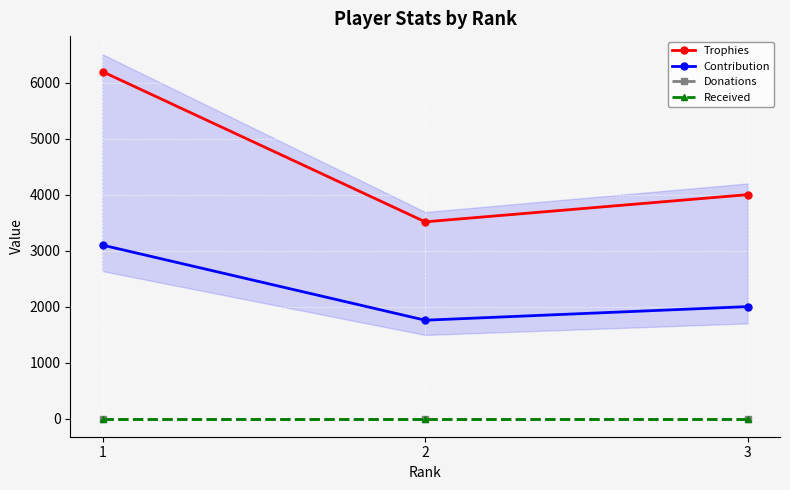

Count the number of data series in this chart.

4